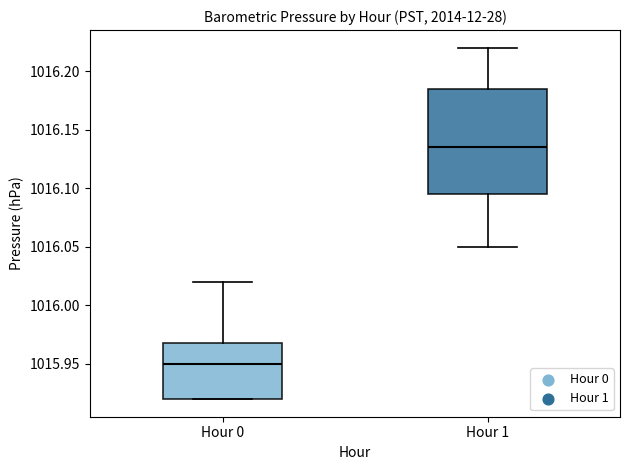

Comparing the boxes themselves (not the whiskers), which one is the tallest?

Hour 1